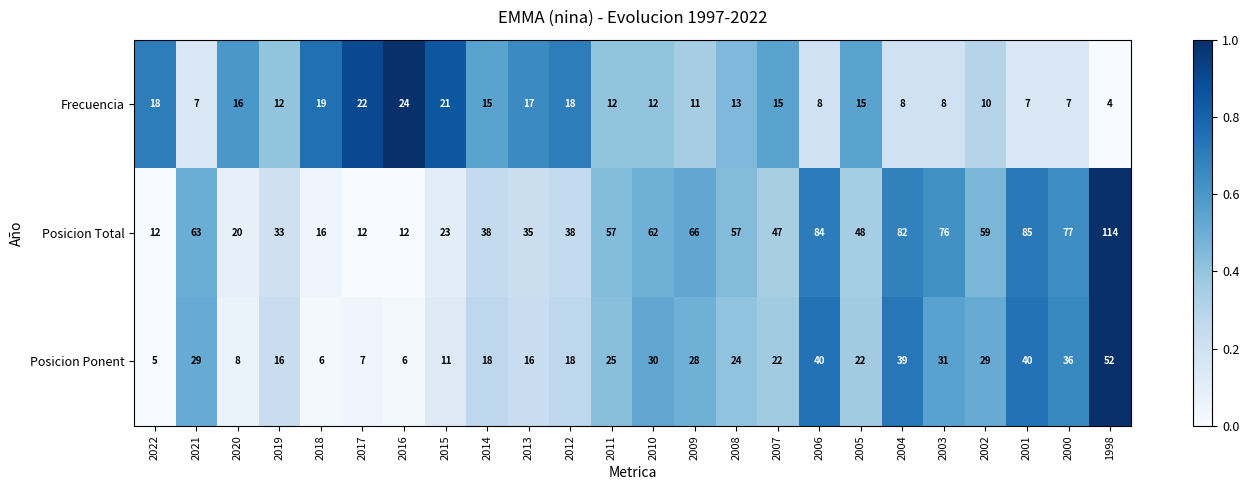

What is the average value of the Posicion Ponent series?

23